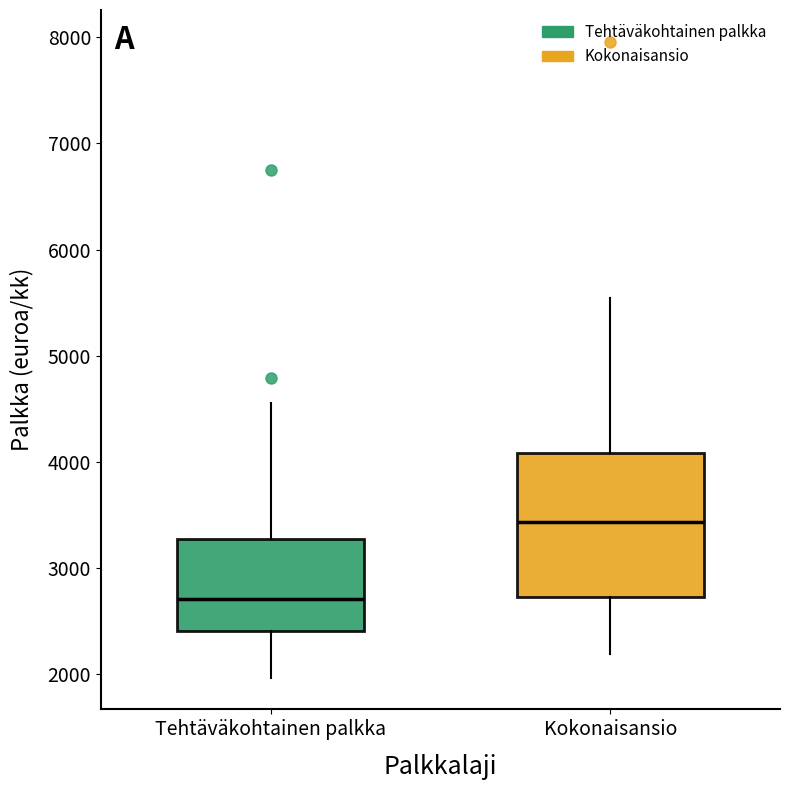

Where does the median line of the box for Tehtäväkohtainen palkka sit on the y-axis? The values are not printed on the chart, so give them approximately, as read against the axis.

2700